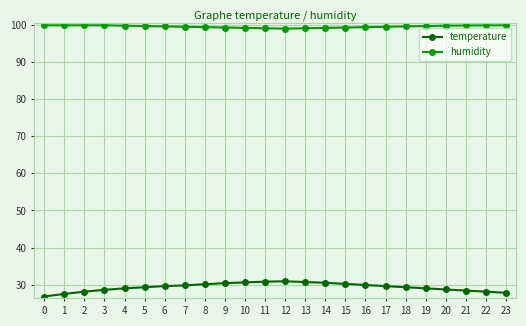

Rank the series by their maximum value, from lowest to highest.

temperature, humidity